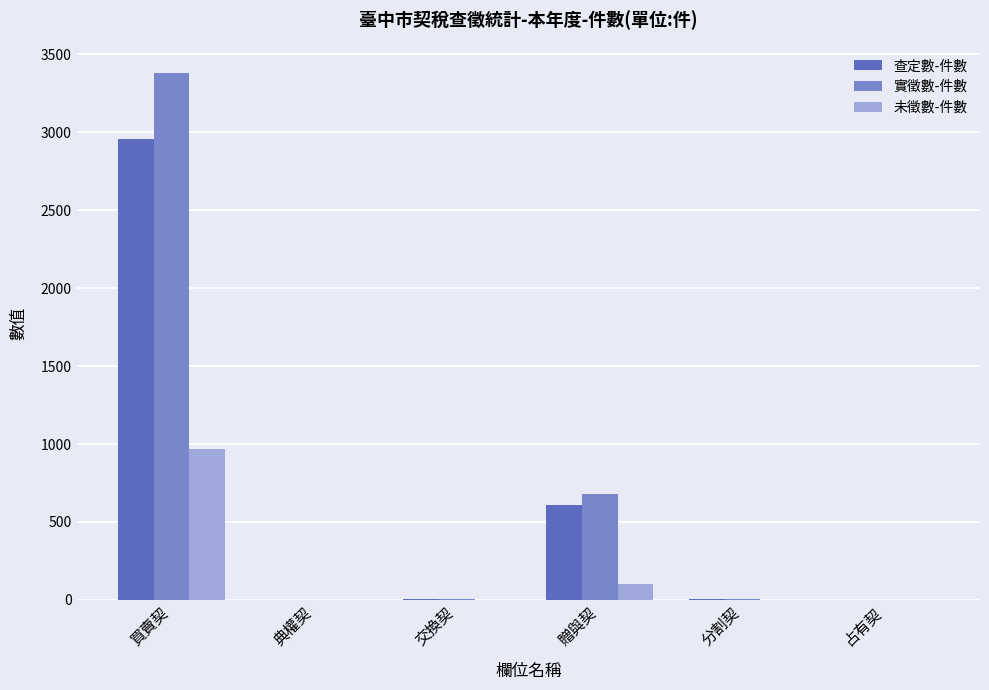

What is the average value of the 未徵數-件數 series?

179